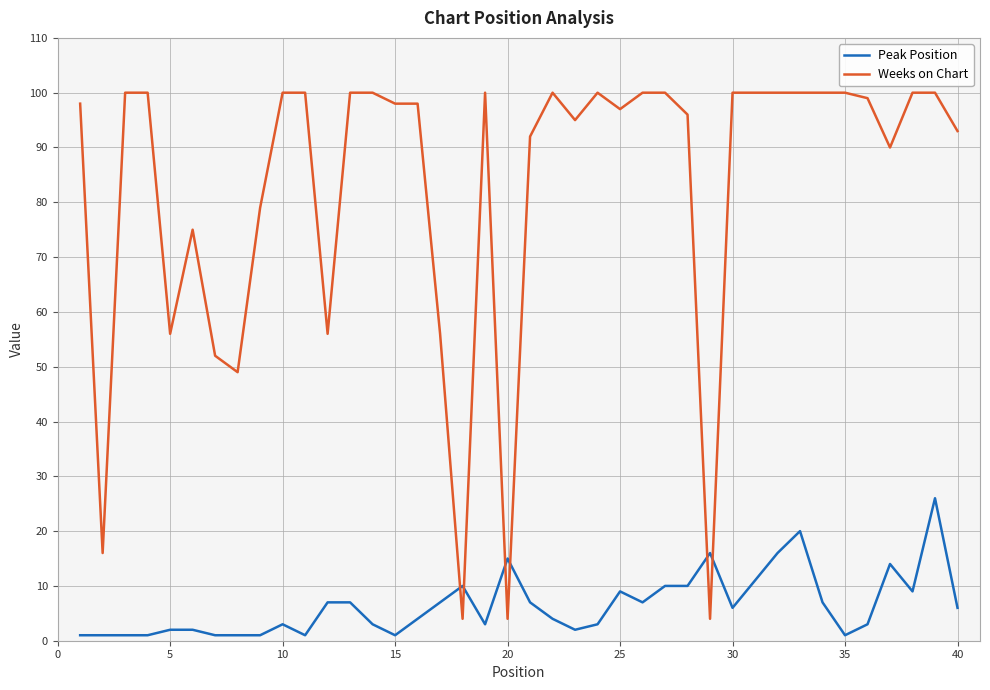

What is the minimum value for Weeks on Chart?

4